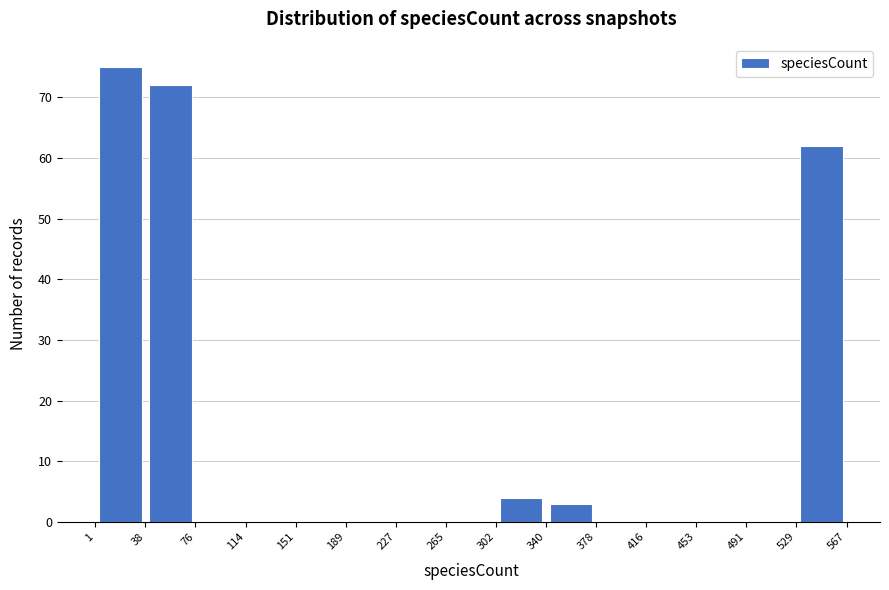

Over which range of the x-axis is the bar tallest?

1 to 38